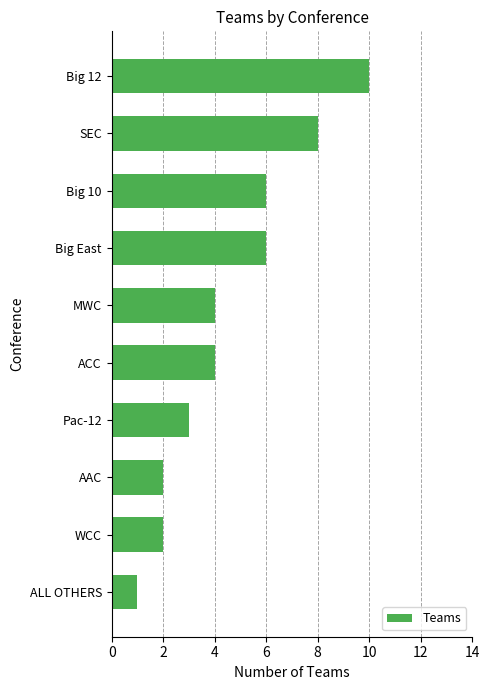

True or false: the data shows 2 at Pac-12.

False